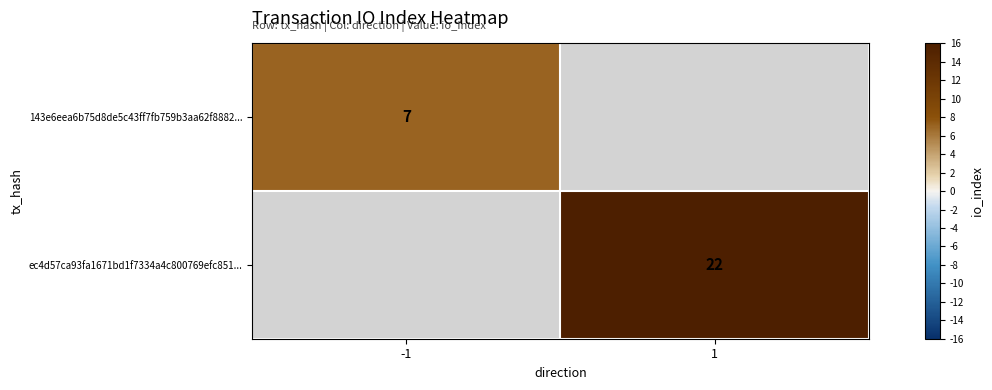

Is it true that 143e6eea6b75d8de5c43ff7fb759b3aa62f8882... equals 7 at -1?

True